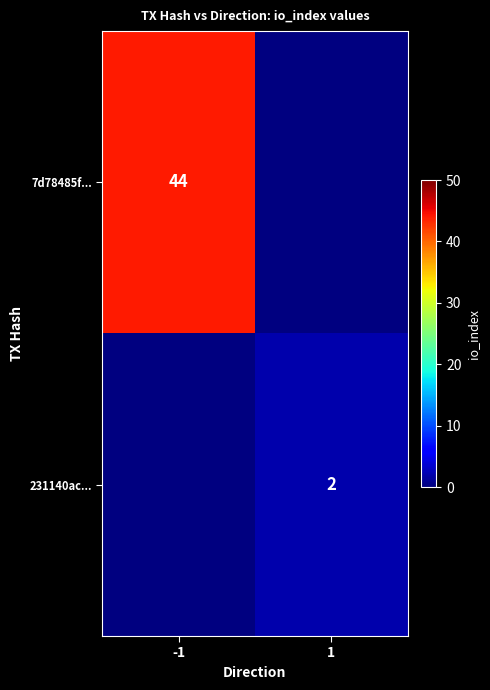

The 7d78485f... series shows 44 at -1. True or false?

True